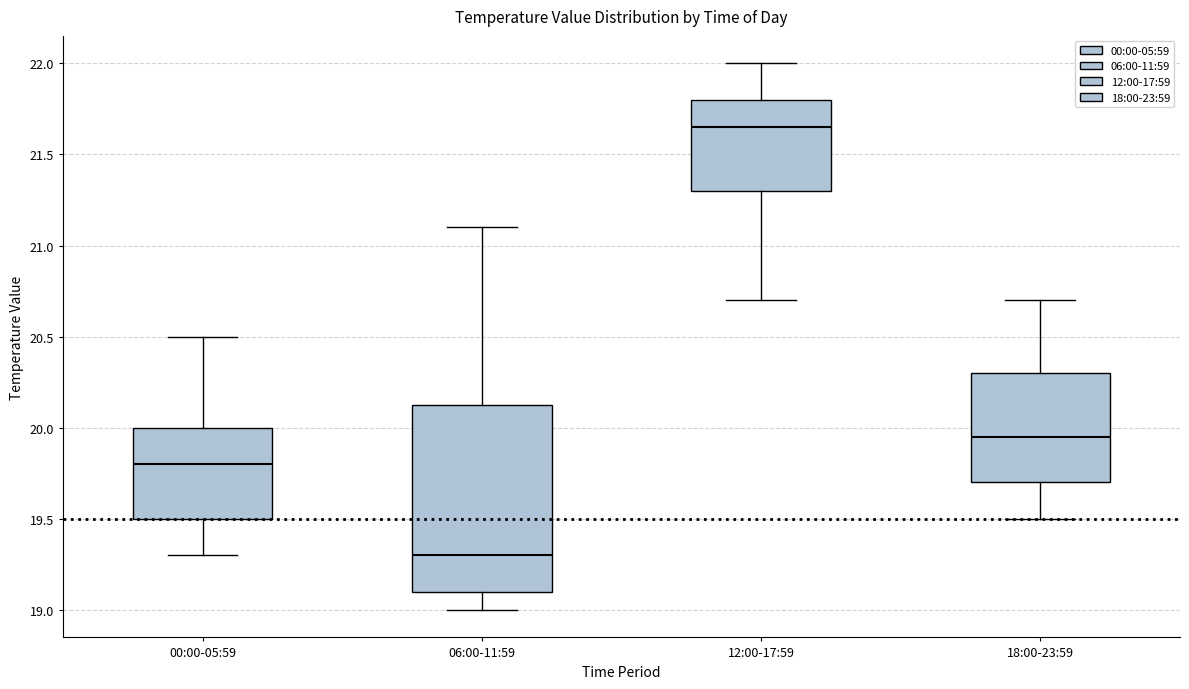

Reading left to right, read every box against the y-axis: the position of its median line, the range the box covers, and the ends of its whiskers. The values are not printed on the chart, so give them approximately, as read against the axis.

00:00-05:59: median 19.80, box 19.50 to 20.00, whiskers 19.30 to 20.50
06:00-11:59: median 19.30, box 19.10 to 20.15, whiskers 19.00 to 21.10
12:00-17:59: median 21.65, box 21.30 to 21.80, whiskers 20.70 to 22.00
18:00-23:59: median 19.95, box 19.70 to 20.30, whiskers 19.50 to 20.70